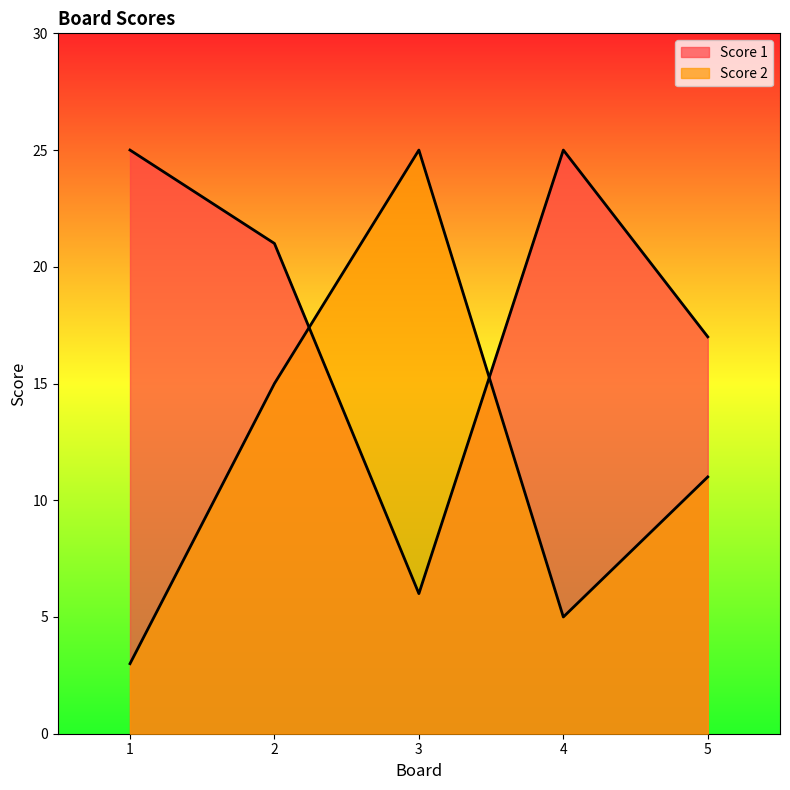

What is the value of the Score 2 point at the 5th from the left?

11